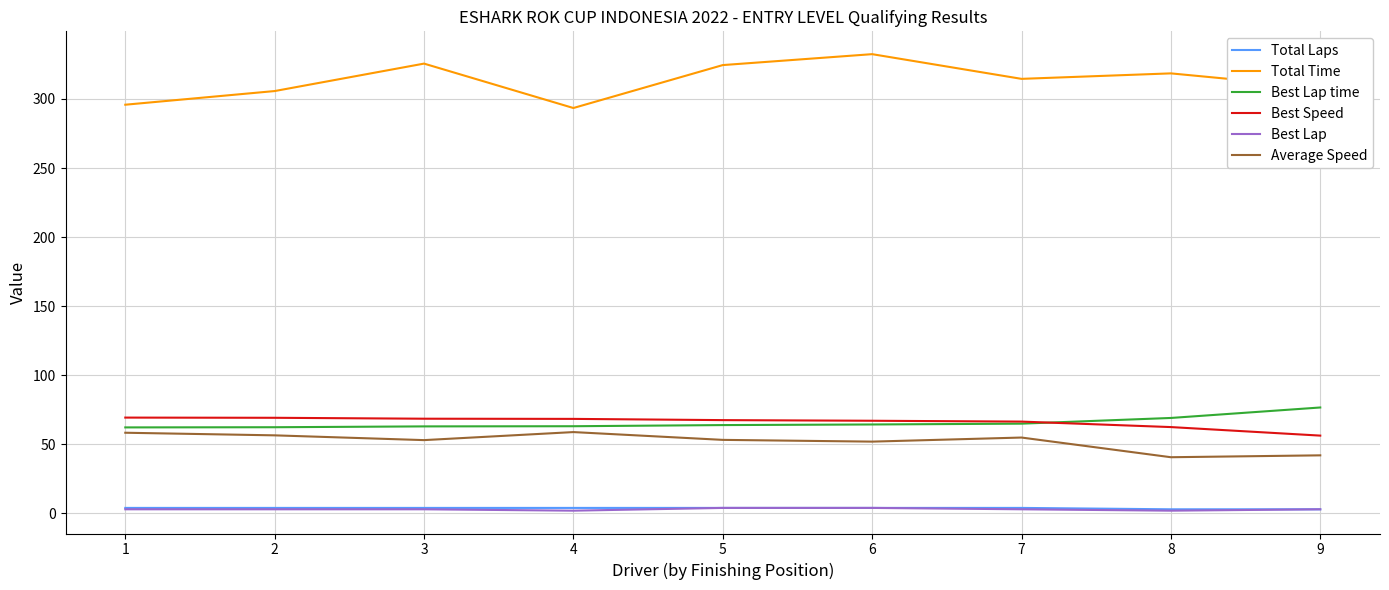

Read the Best Speed value at 6.

67.1